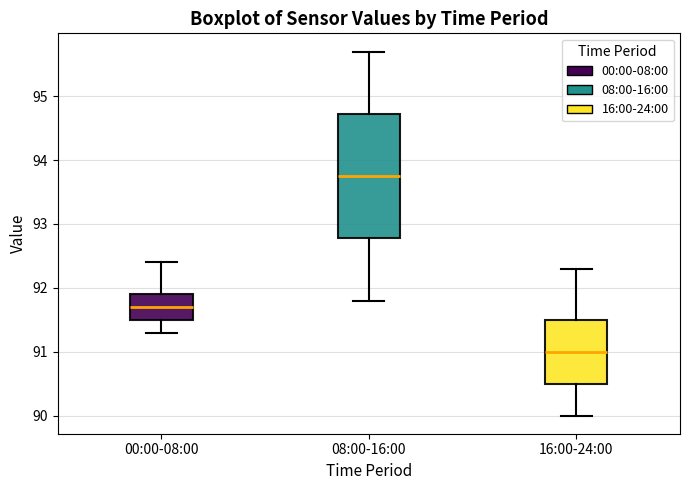

Which box has the highest median line?

08:00-16:00